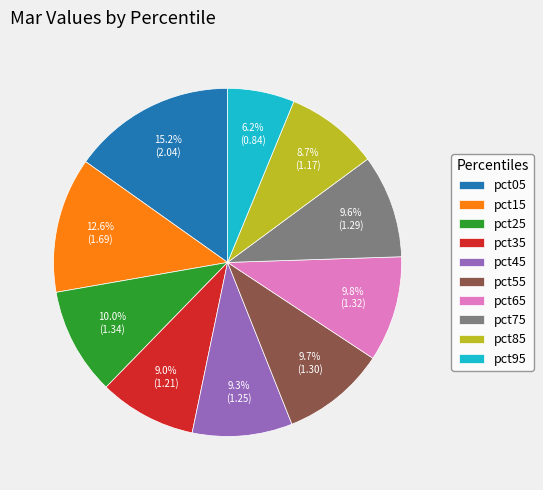

Between pct85 and pct25, which is larger?

pct25